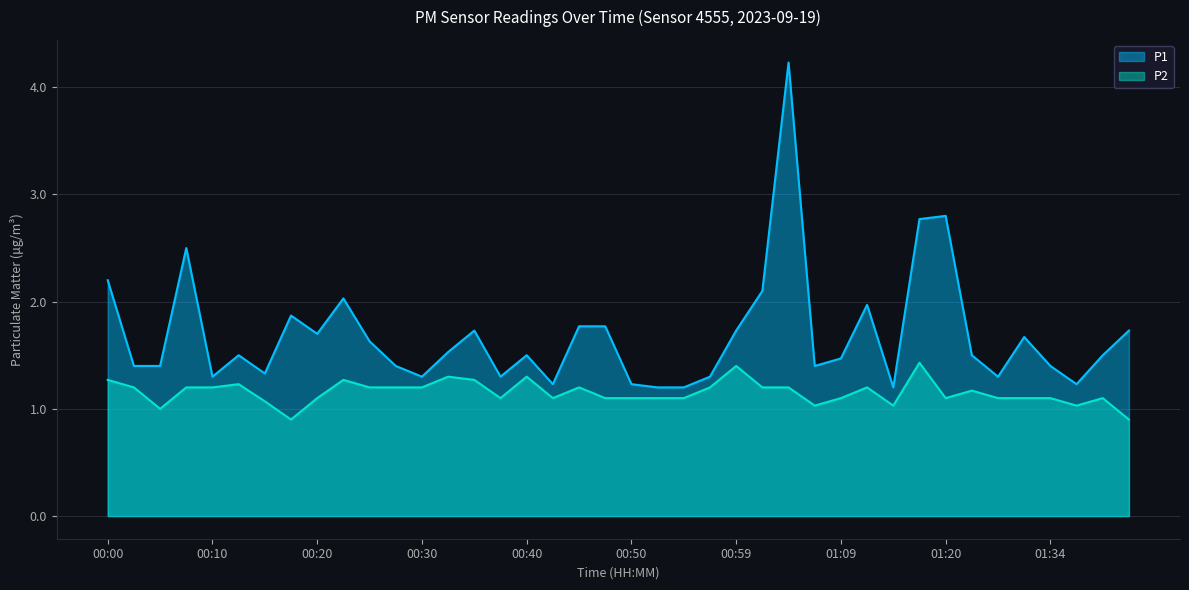

What value does the P1 series have at 01:31?

1.7